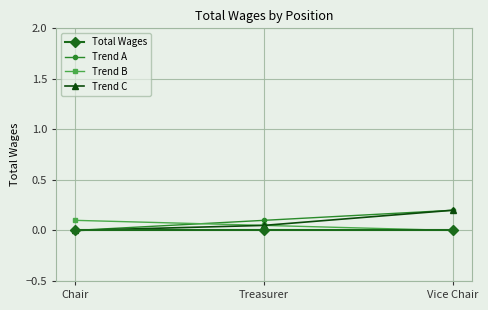

What is the highest value of the Trend C series?

0.2